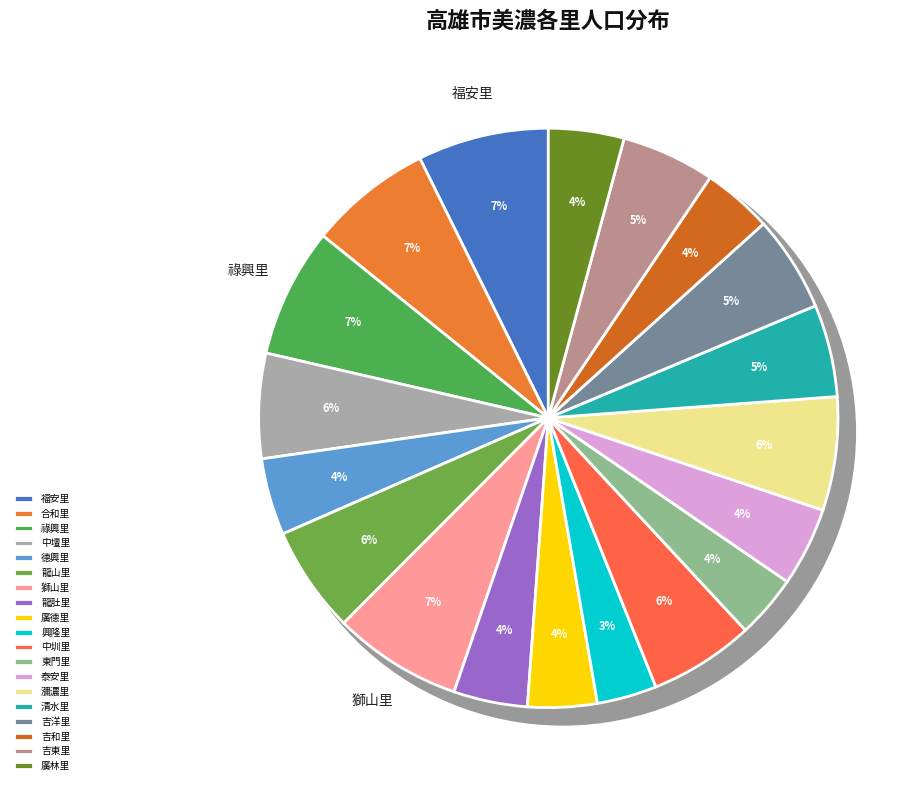

The 福安里 slice represents 1% of the pie. True or false?

False